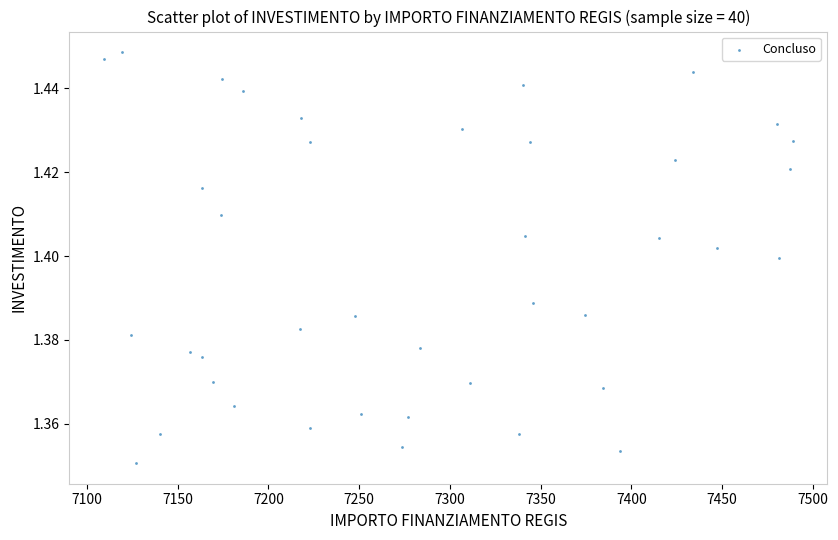

What is the range of X values (max minus min)?

379.7